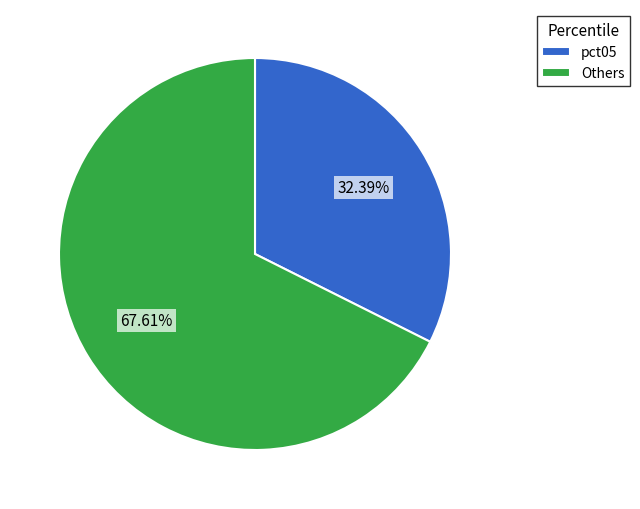

Rank the categories by value from lowest to highest.

pct05, Others